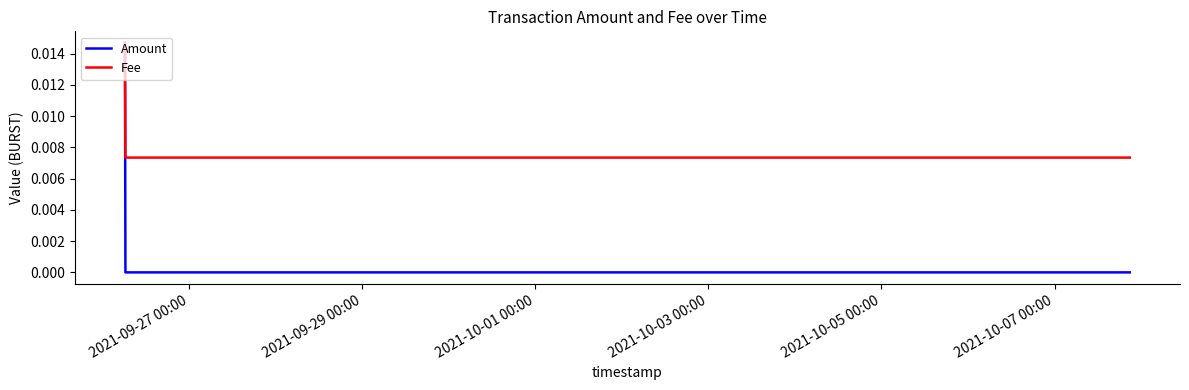

Which series has the largest range (max minus min)?

Amount